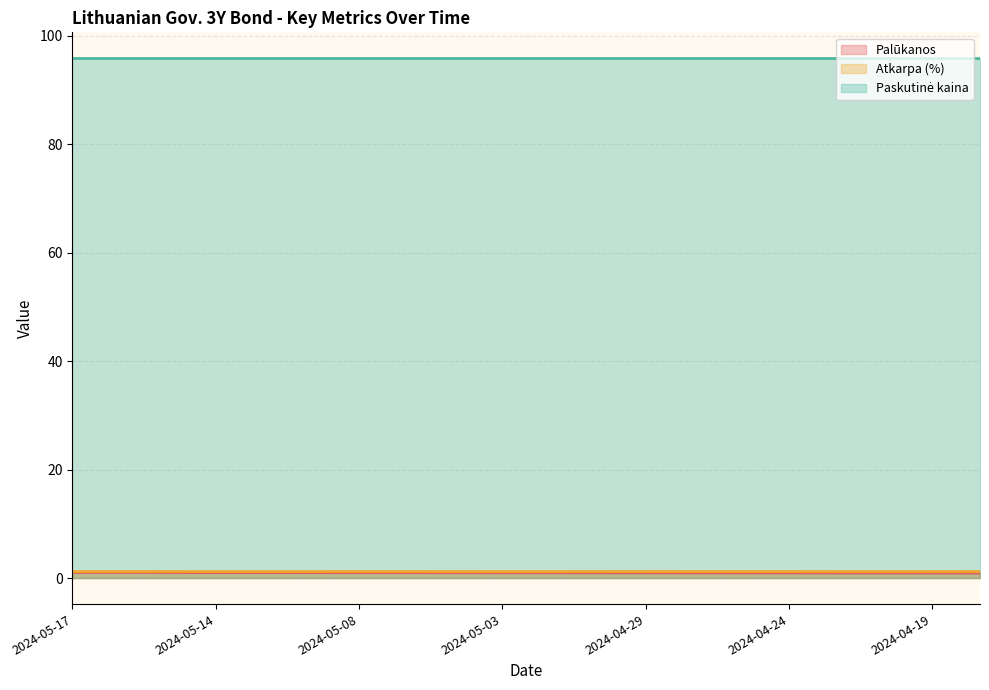

What is the average value of the Palūkanos series?

1.0